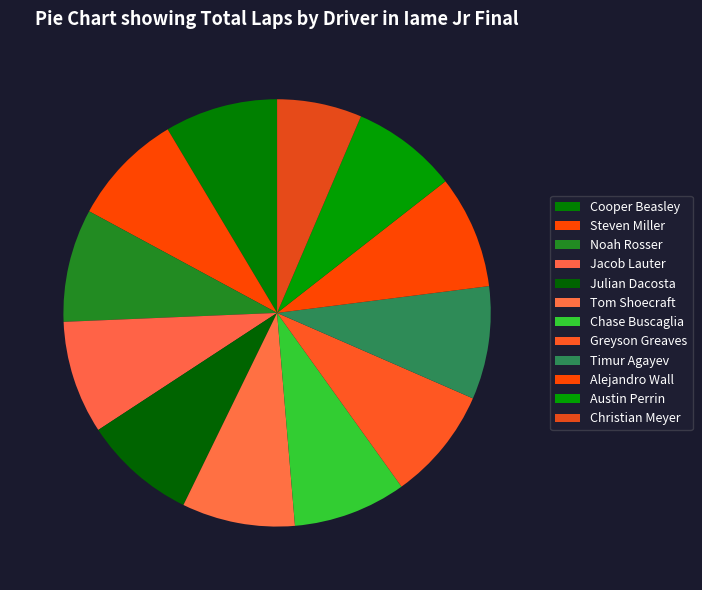

Which category has the smallest portion of the pie?

Christian Meyer